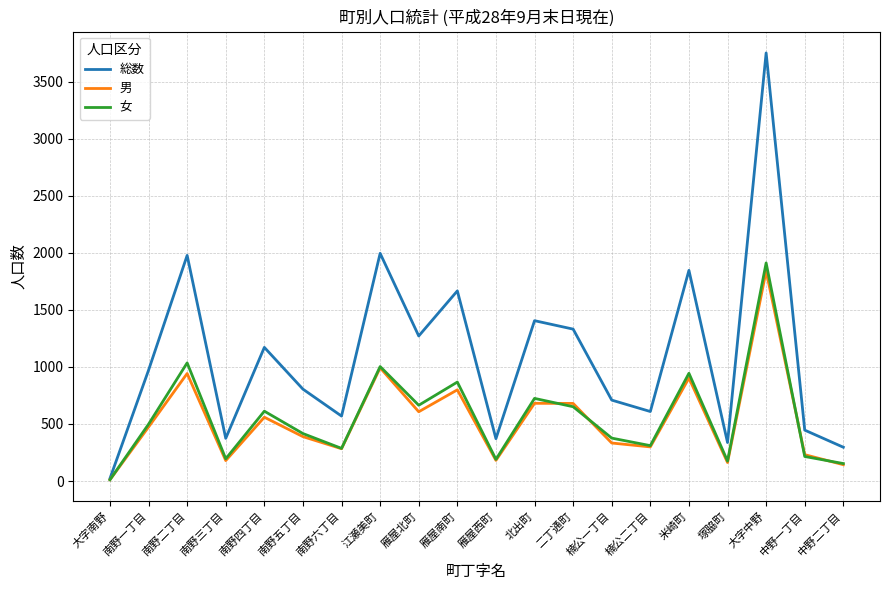

What is the approximate value of 男 at 楠公一丁目?

333